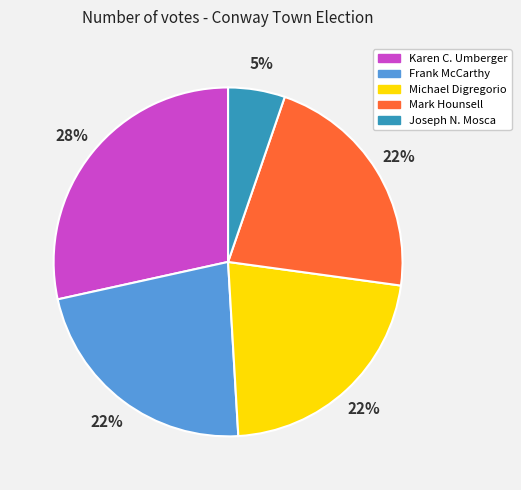

What is the ratio of the value at Michael Digregorio to the value at Karen C. Umberger?

0.8